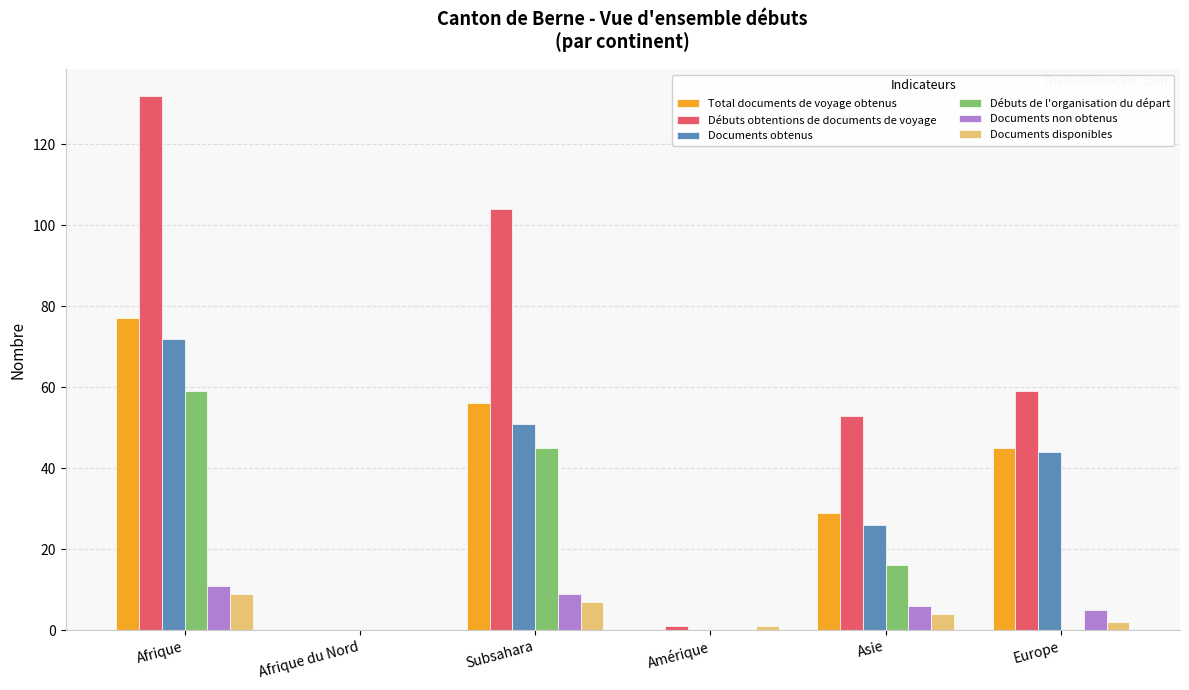

Read the Total documents de voyage obtenus value at Afrique.

77